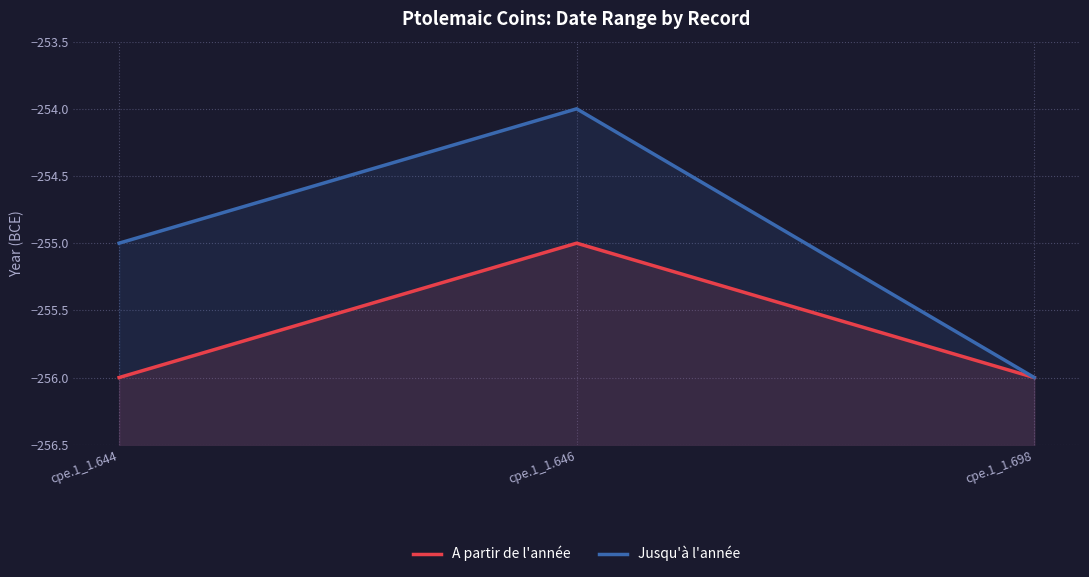

Which category has the lowest value across all series?

cpe.1_1.644